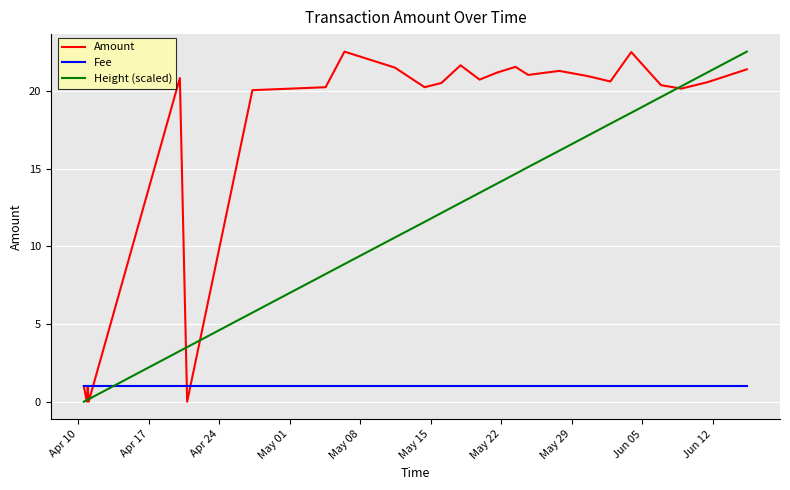

List the series in order of their overall mean, highest first.

Amount, Height (scaled), Fee